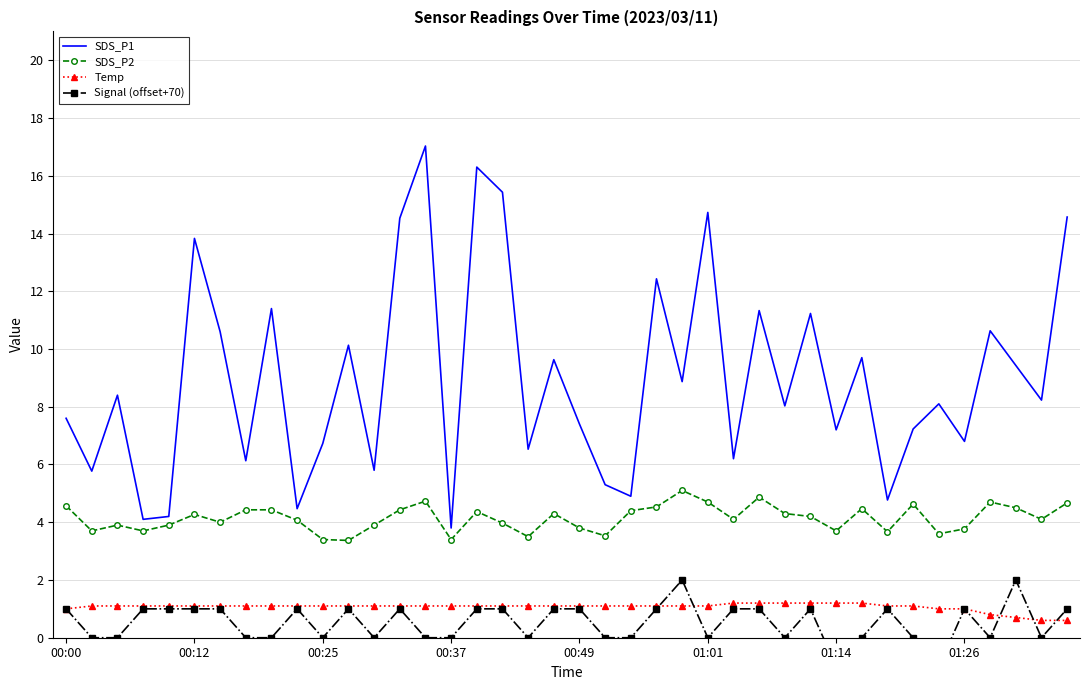

At which category is the sum across all series the highest?

14